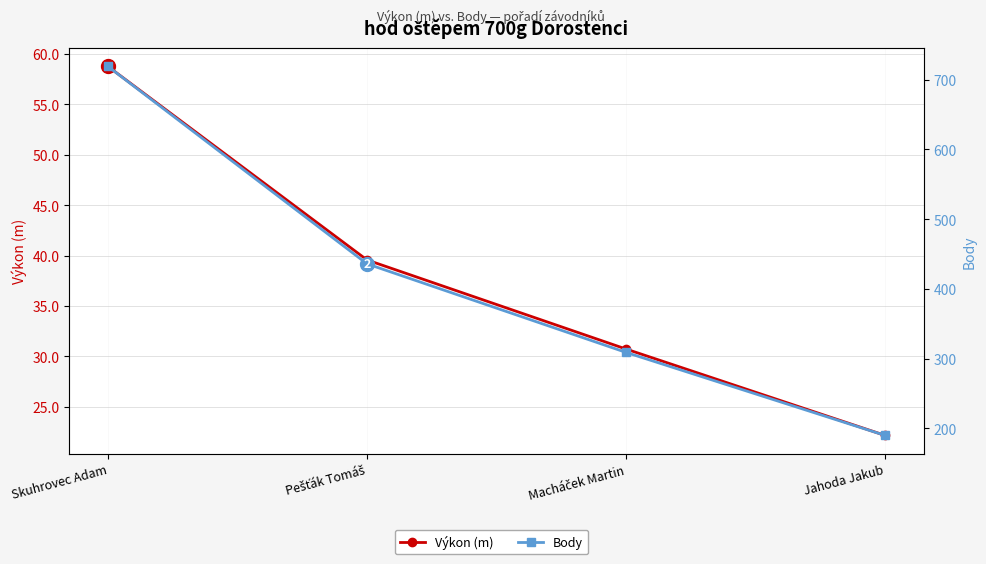

What is the label of the 3rd point from the left?

Macháček Martin